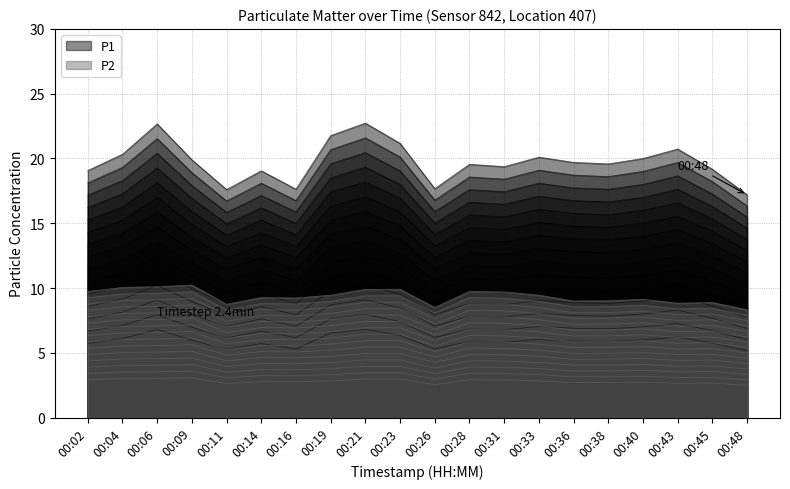

Where is P2 nearest to the value 2?

00:48